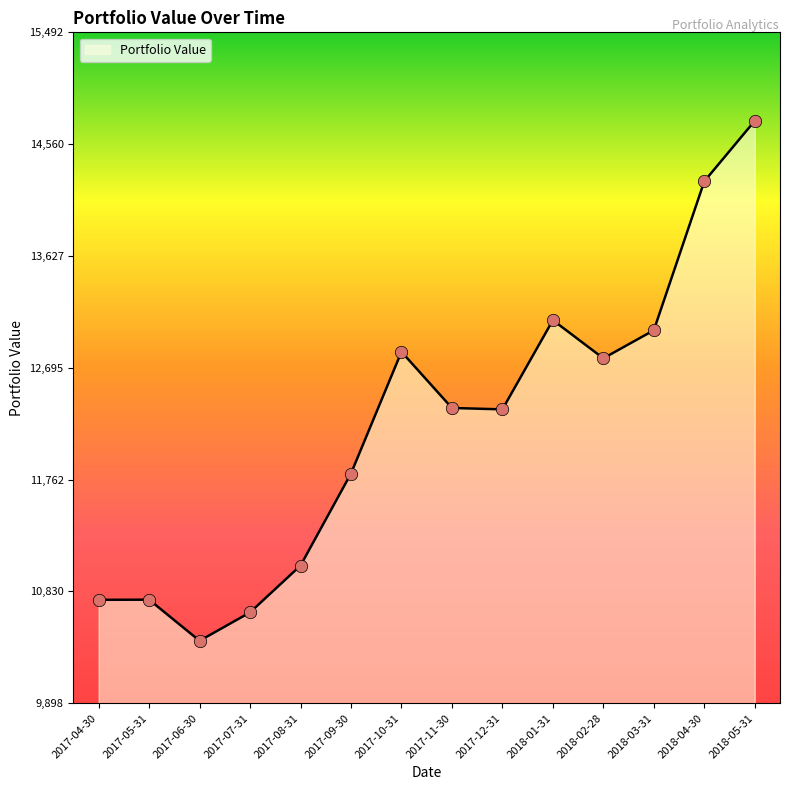

Which has a higher value, 2018-05-31 or 2017-11-30?

2018-05-31